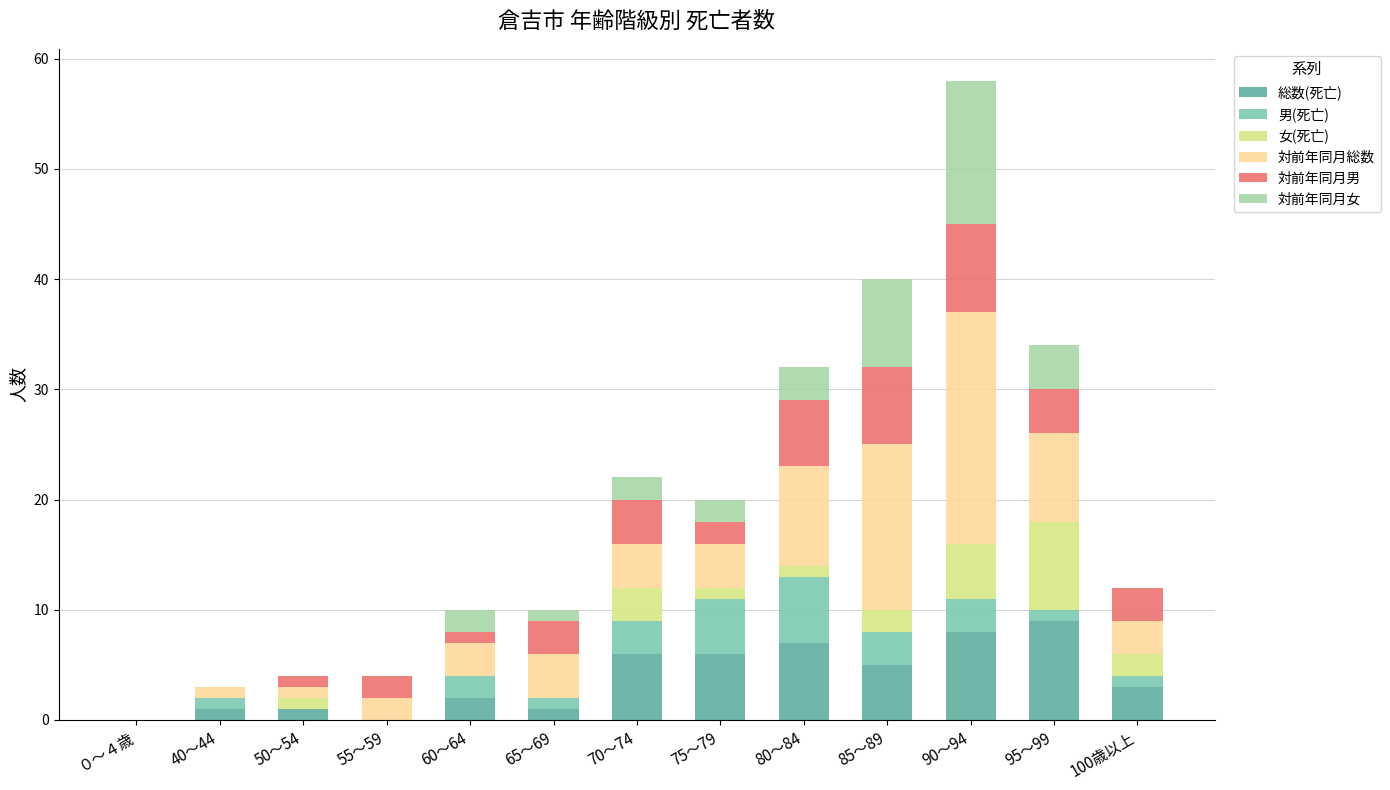

At which category is the sum across all series the highest?

90～94